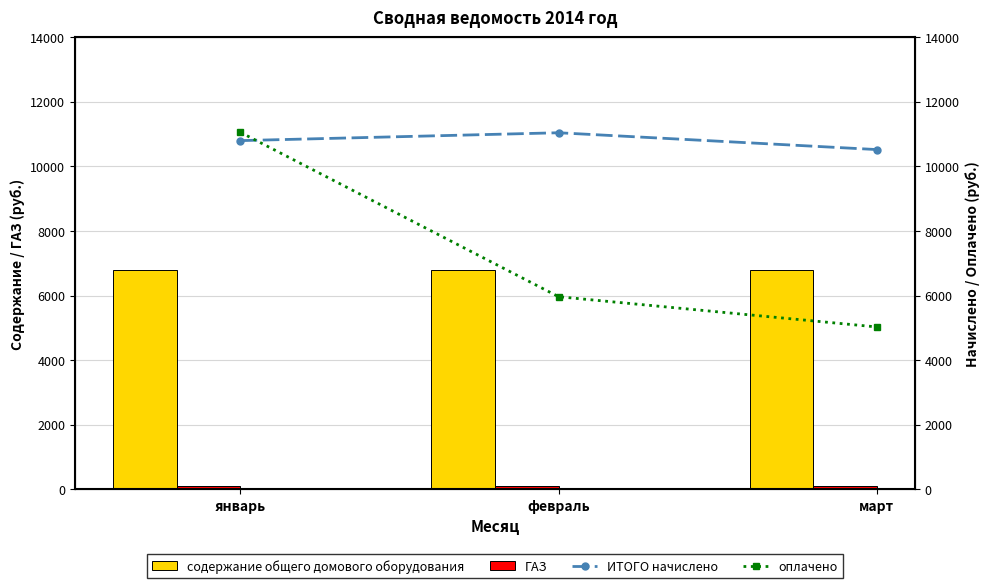

What are all the series names shown in the legend?

содержание общего домового оборудования, ГАЗ, ИТОГО начислено, оплачено